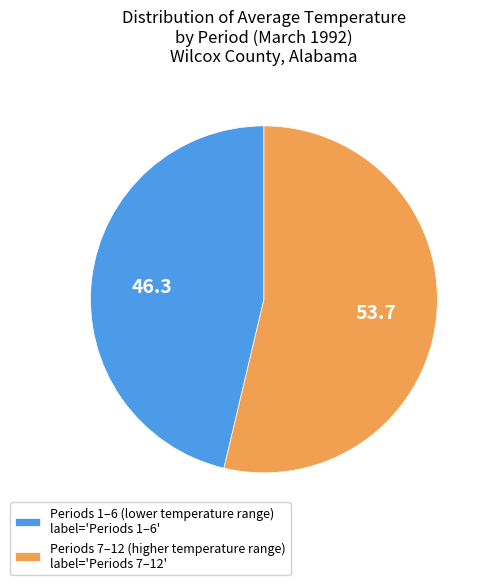

How many segments does this pie chart have?

2